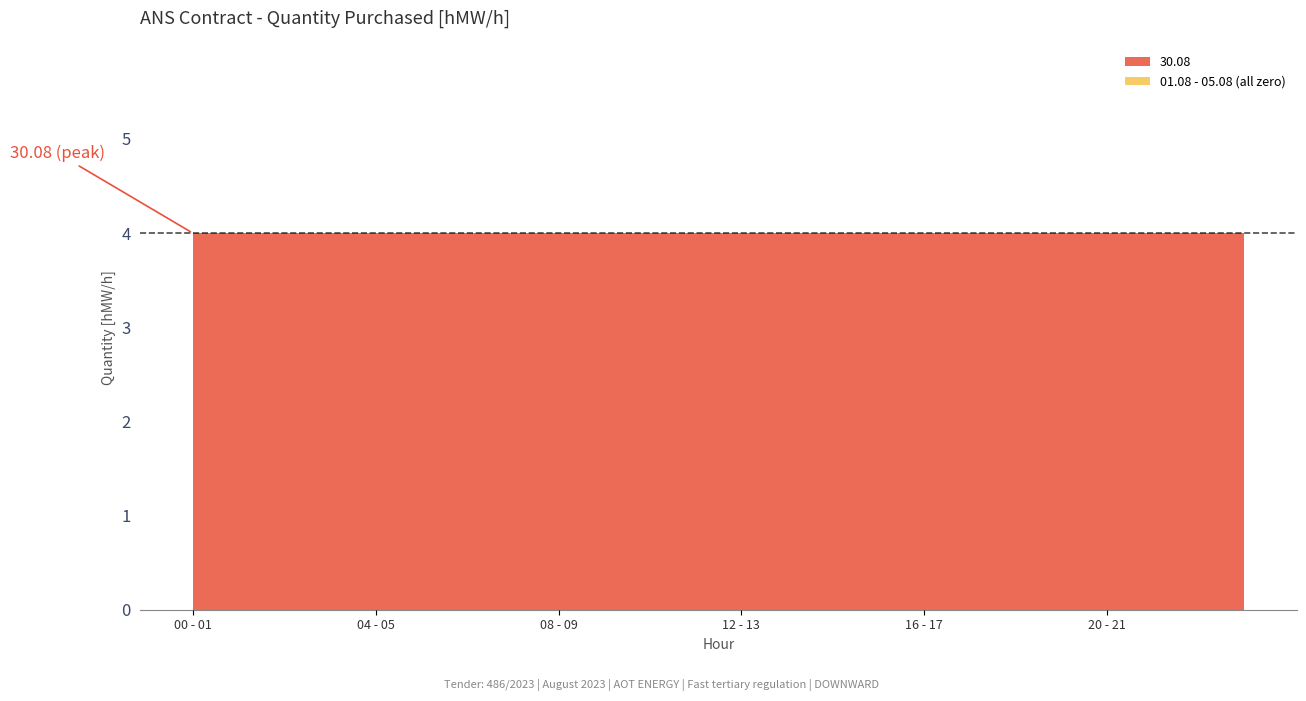

Is it true that 04.08 equals 0 at 03 - 04?

True